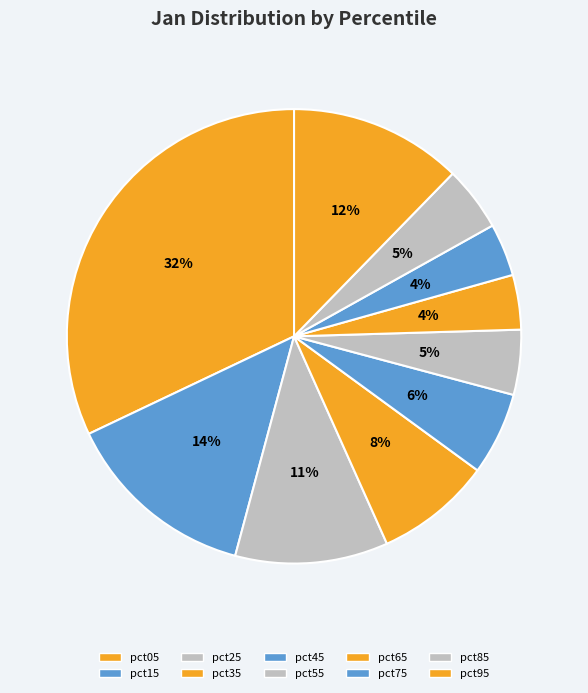

Does any single category account for the majority?

No